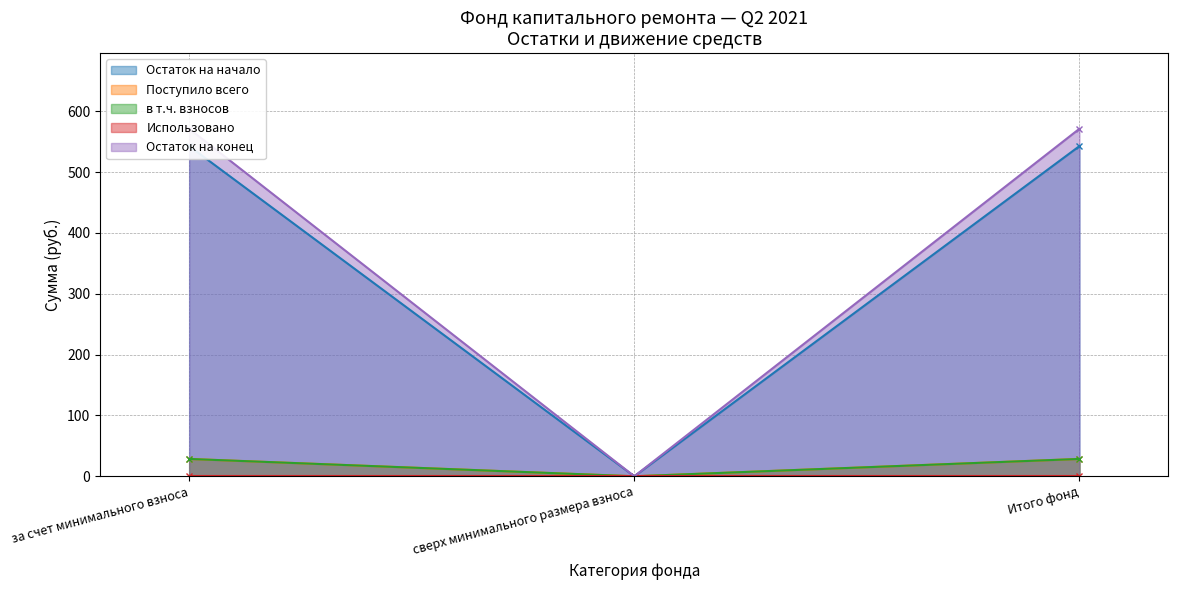

What is the sum of the Остаток на конец values at Итого фонд and сверх минимального размера взноса?

571.4